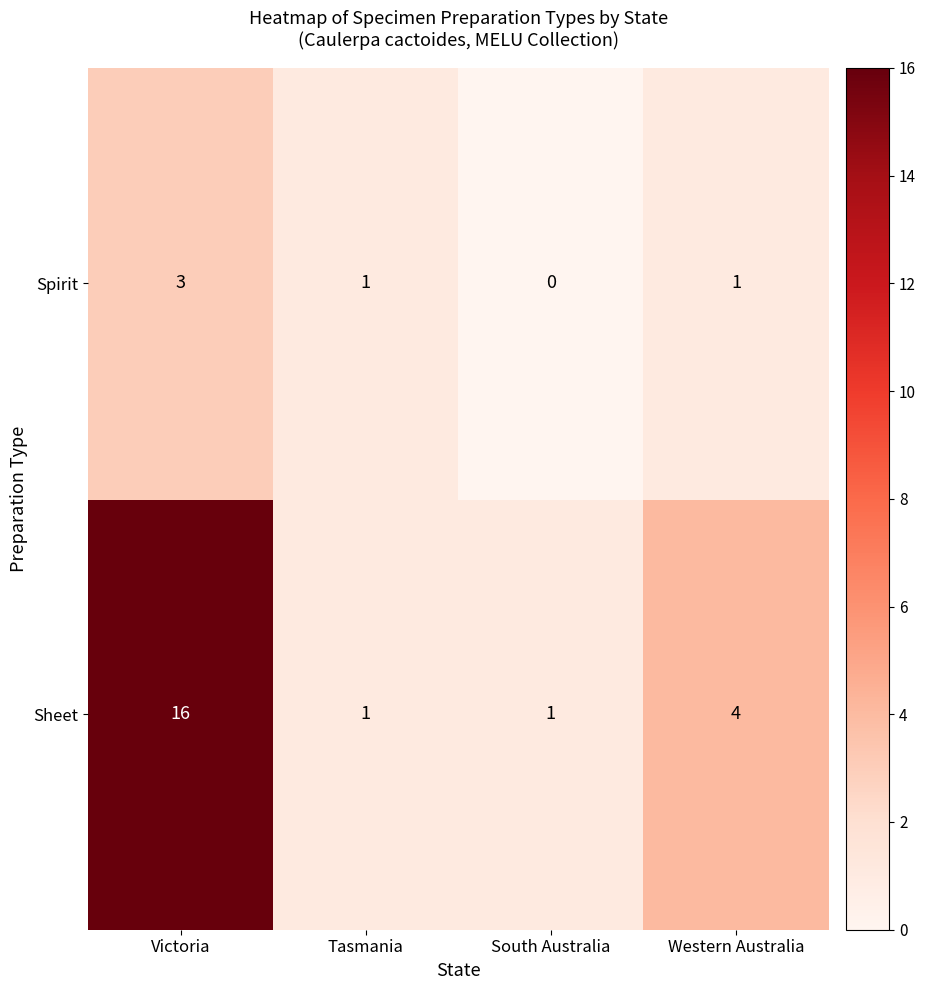

At which category is the sum across all series the highest?

Victoria